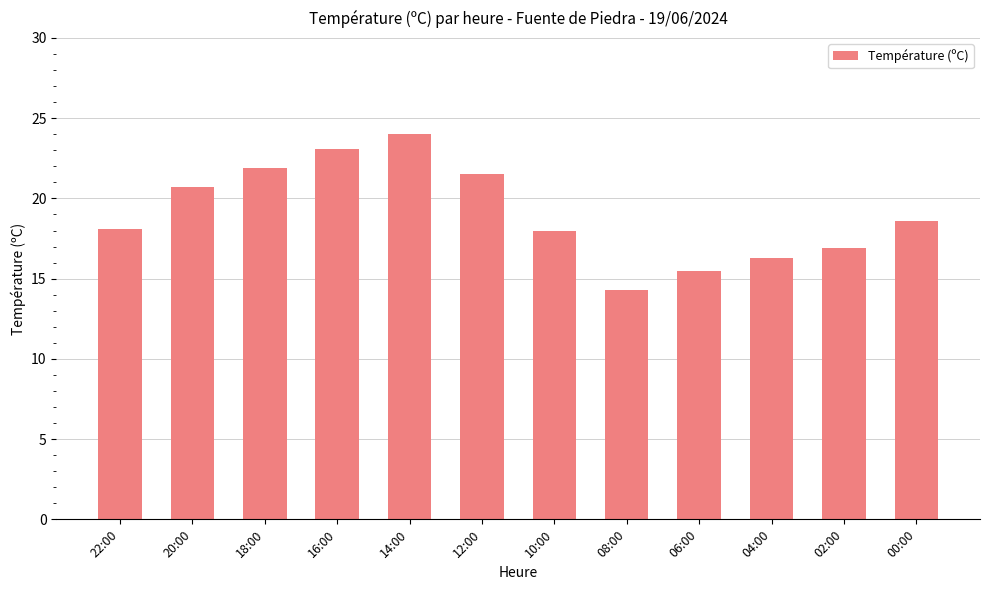

Between 22:00 and 16:00, which is larger?

16:00